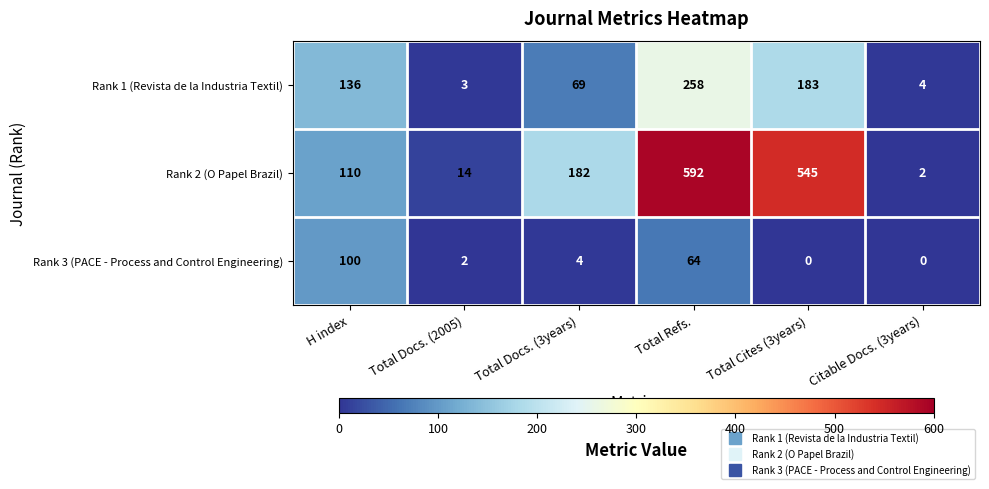

Rank the series by their average value, from lowest to highest.

Rank 3 (PACE - Process and Control Engineering), Rank 1 (Revista de la Industria Textil), Rank 2 (O Papel Brazil)